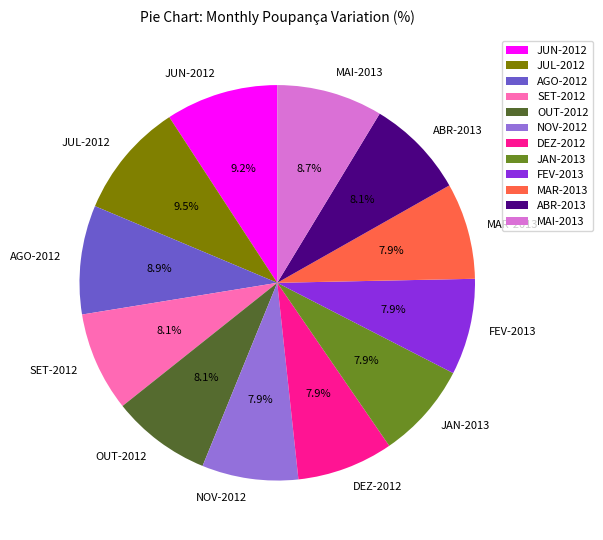

To the nearest percent, what is the difference between the AGO-2012 and JUL-2012 slice percentages?

1%